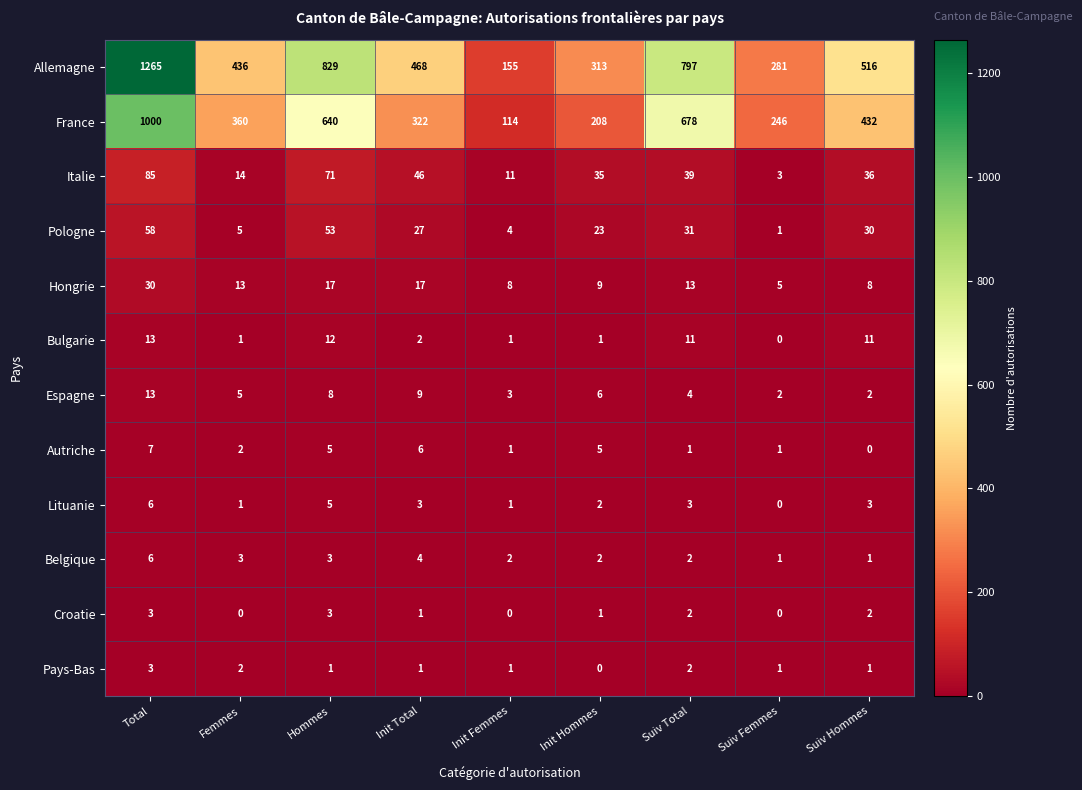

How many data points does each series have?

9